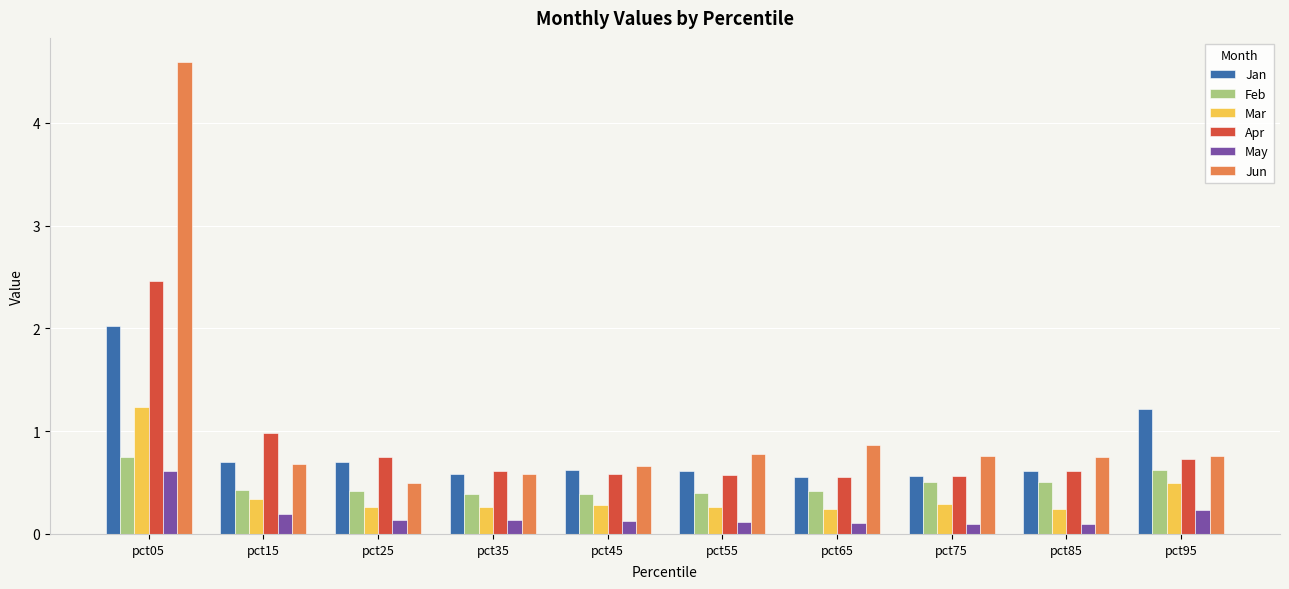

Which category has the highest value in the May series?

pct05